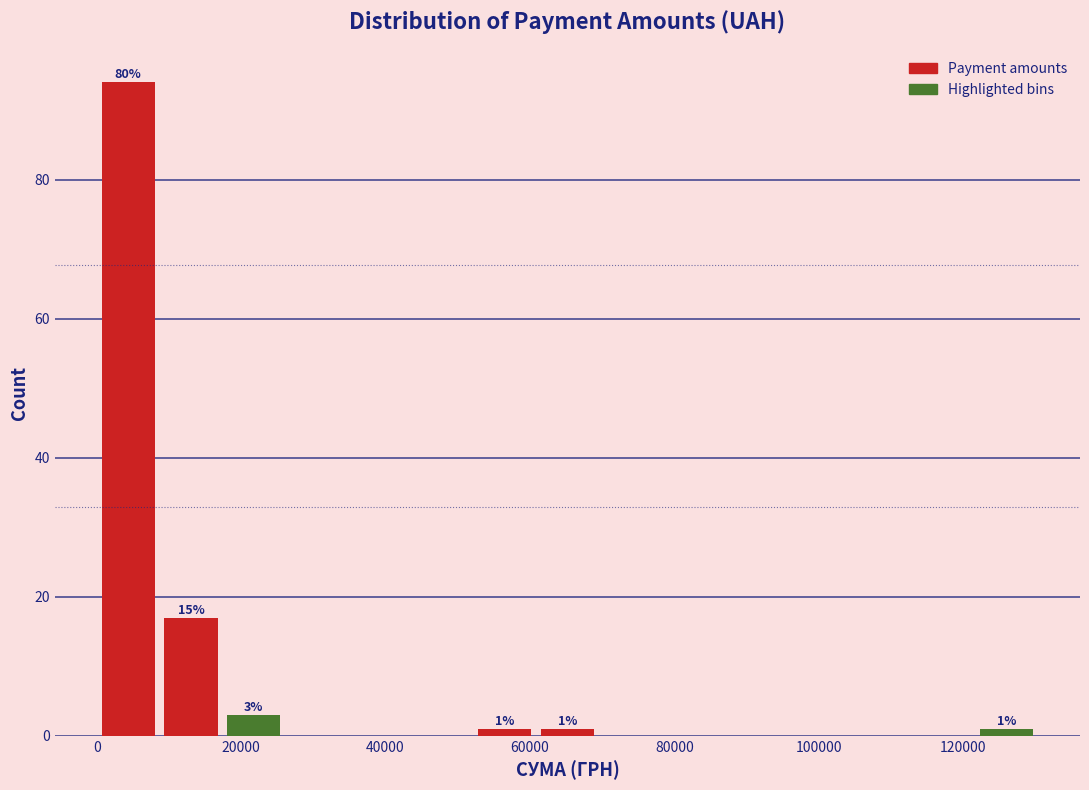

Which range on the x-axis has the tallest bar?

0 to 8000